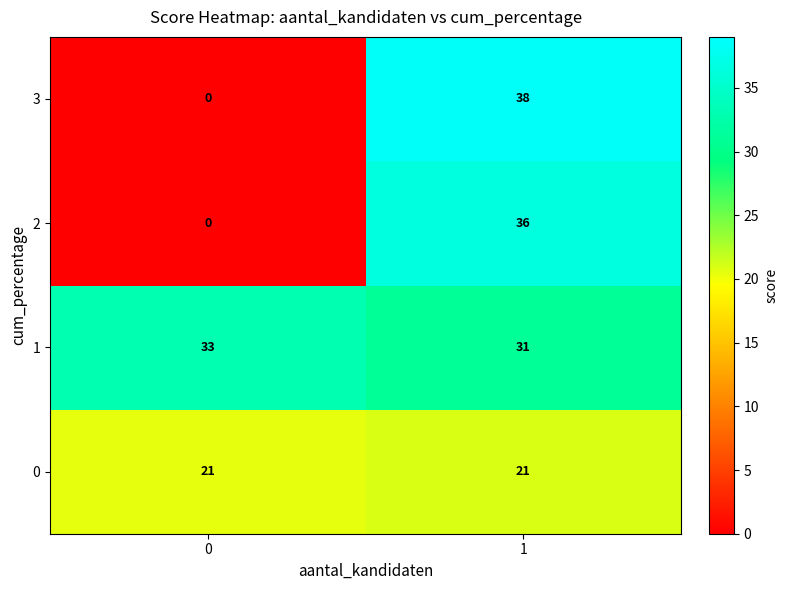

How many data points in 3 are less than 38?

1